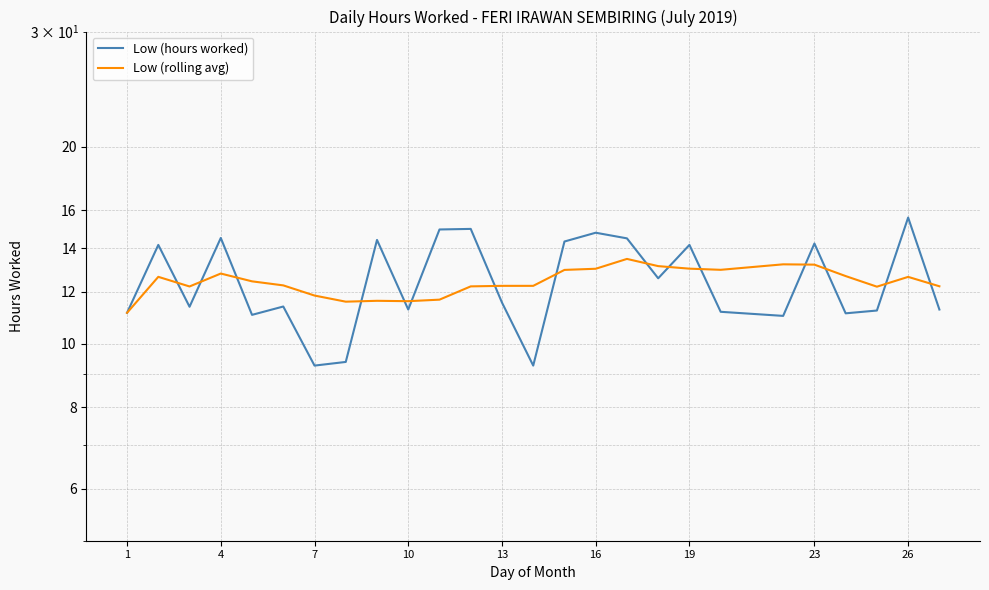

True or false: Low (rolling avg) has a value of 12.3 at 13.

True